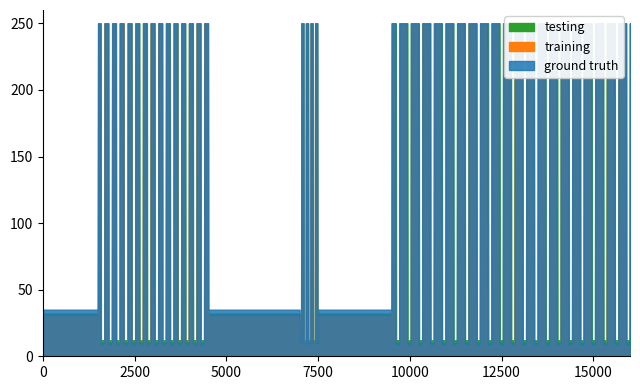

What is the sum of all testing values?

894.6